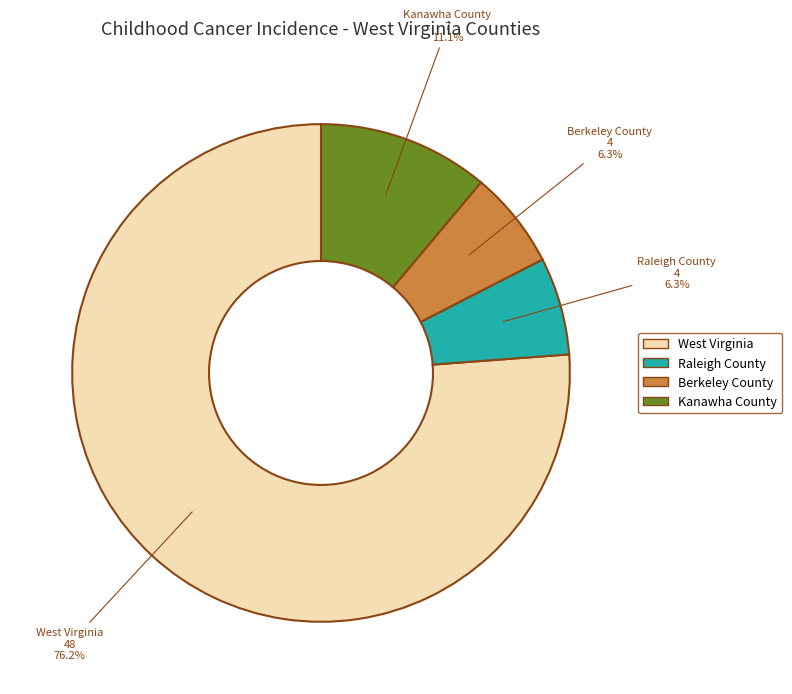

Is it true that Kanawha County is 3% of the pie?

False